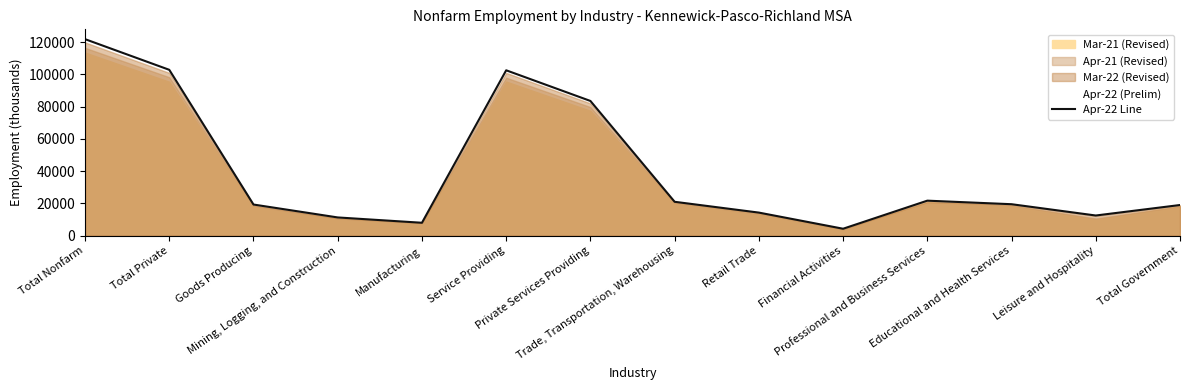

At which category does the chart reach its minimum across all series?

Financial Activities